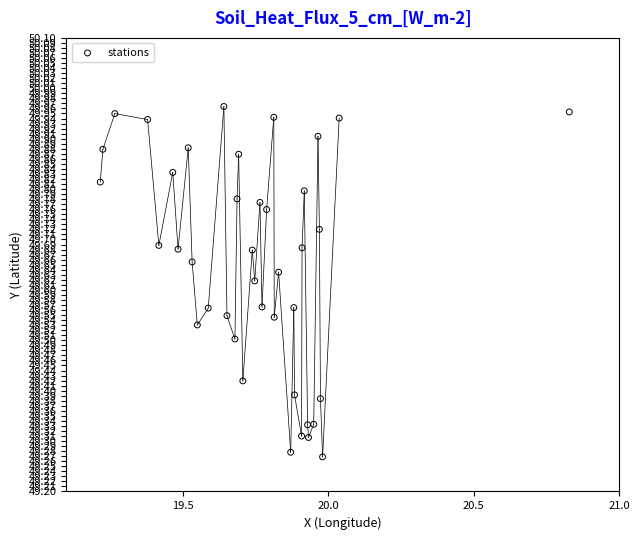

What is the range of X values (max minus min)?

1.6